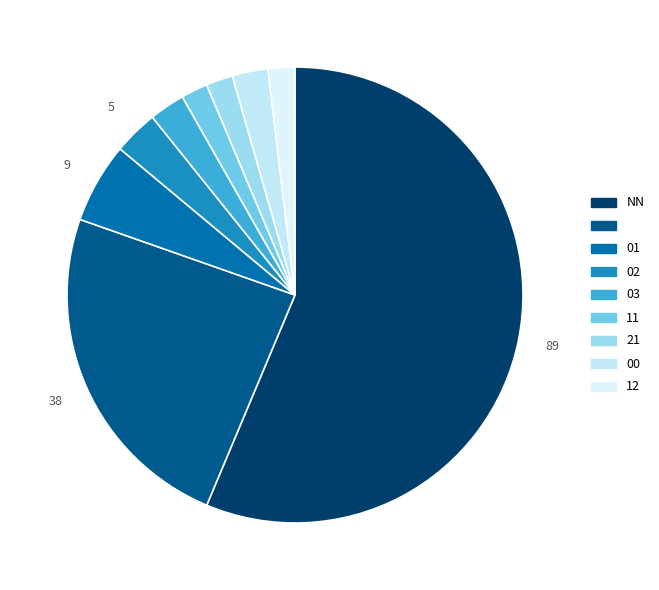

Rank the categories by value from lowest to highest.

11, 21, 12, 03, 00, 02, 01, , NN